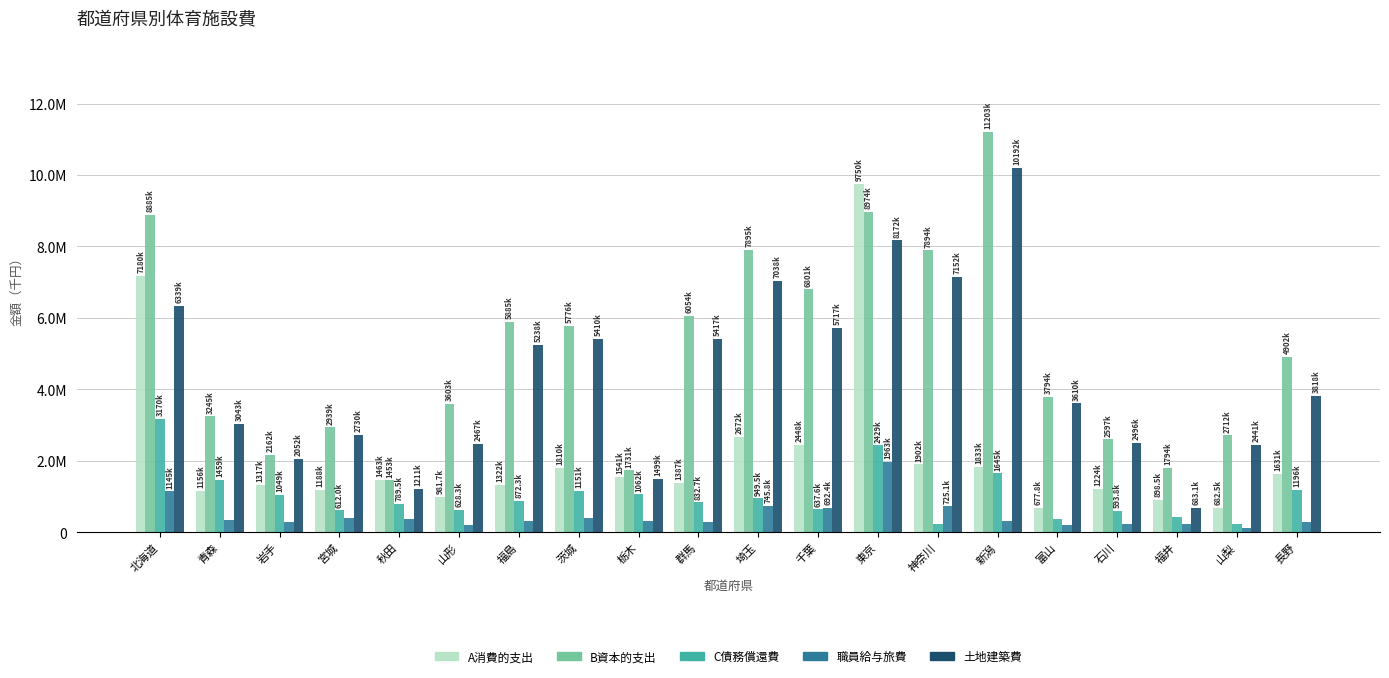

Where is 職員給与旅費 nearest to the value 1045459?

北海道